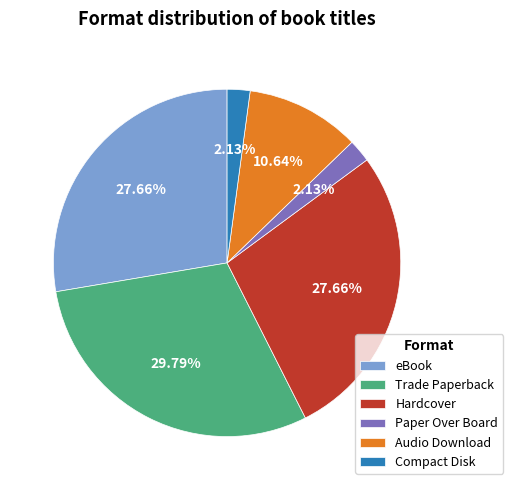

To the nearest percent, what is the difference between the Trade Paperback and Paper Over Board slice percentages?

28%